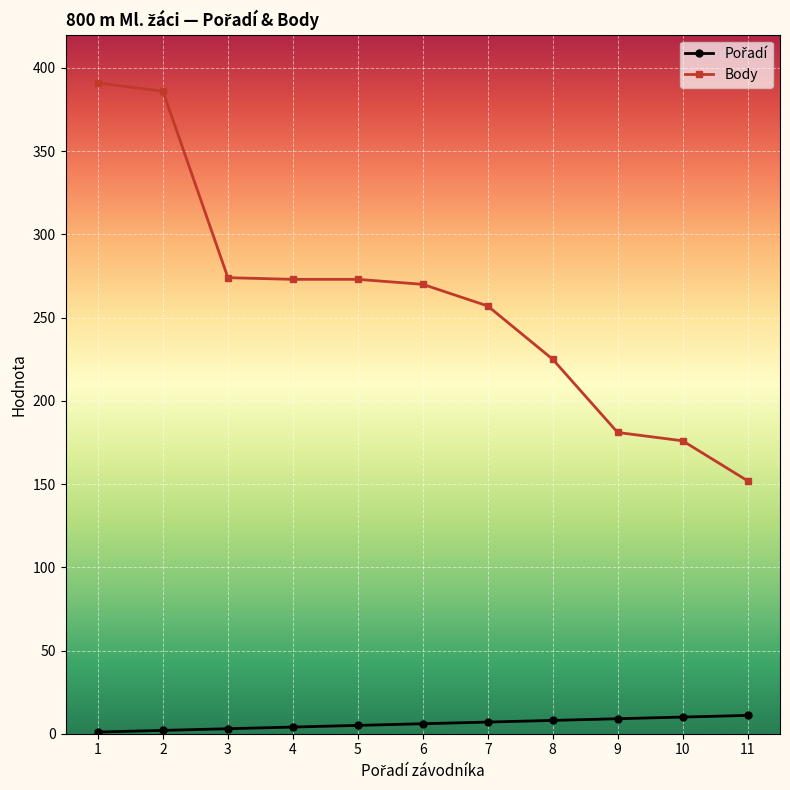

What is the maximum value for Body?

391